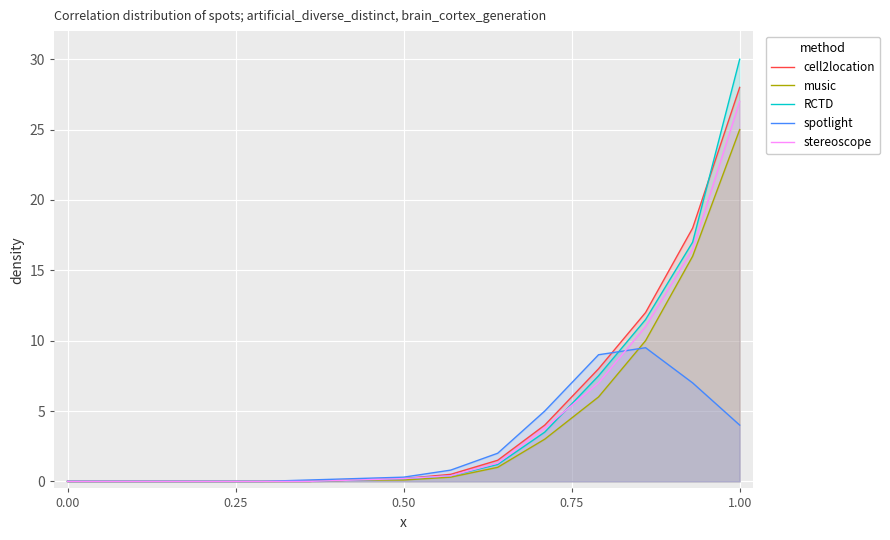

What is the maximum value for cell2location?

28.0